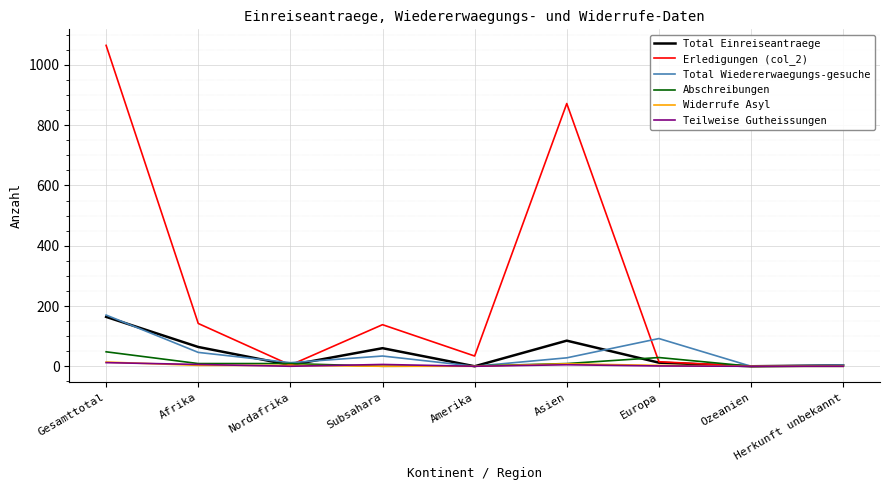

The value of Teilweise Gutheissungen at Nordafrika is 0. True or false?

True